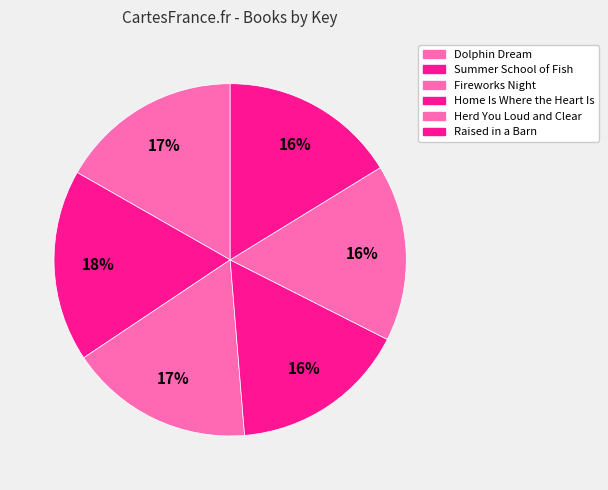

How many slices are in this pie chart?

6